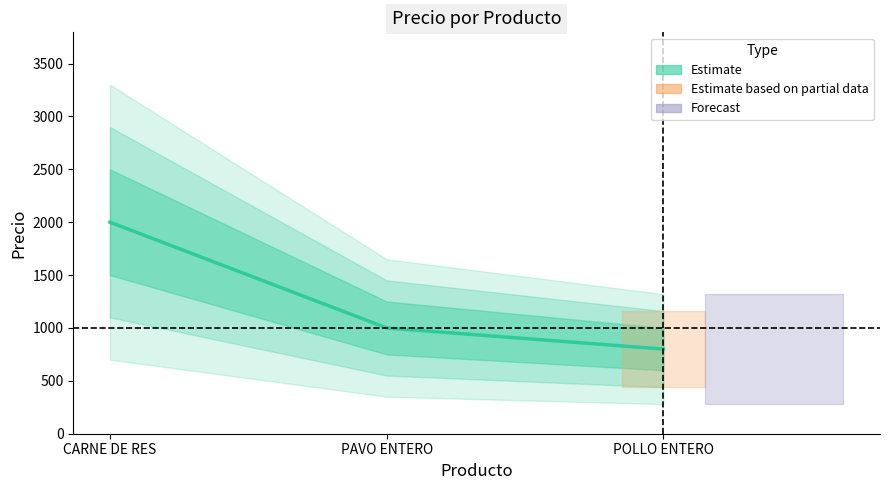

What is the greatest value displayed?

2000